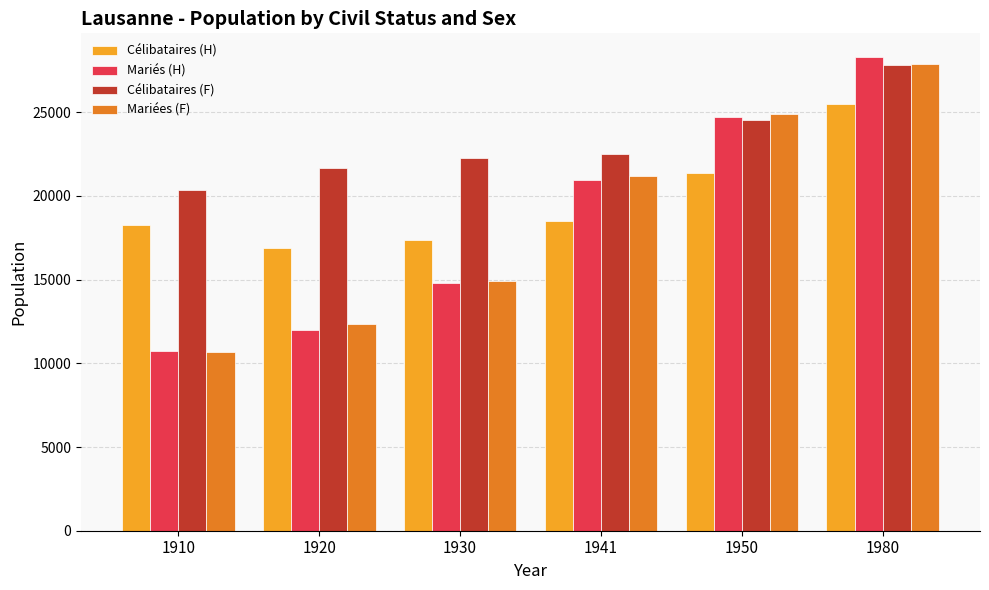

Does the chart contain stacked bars?

No